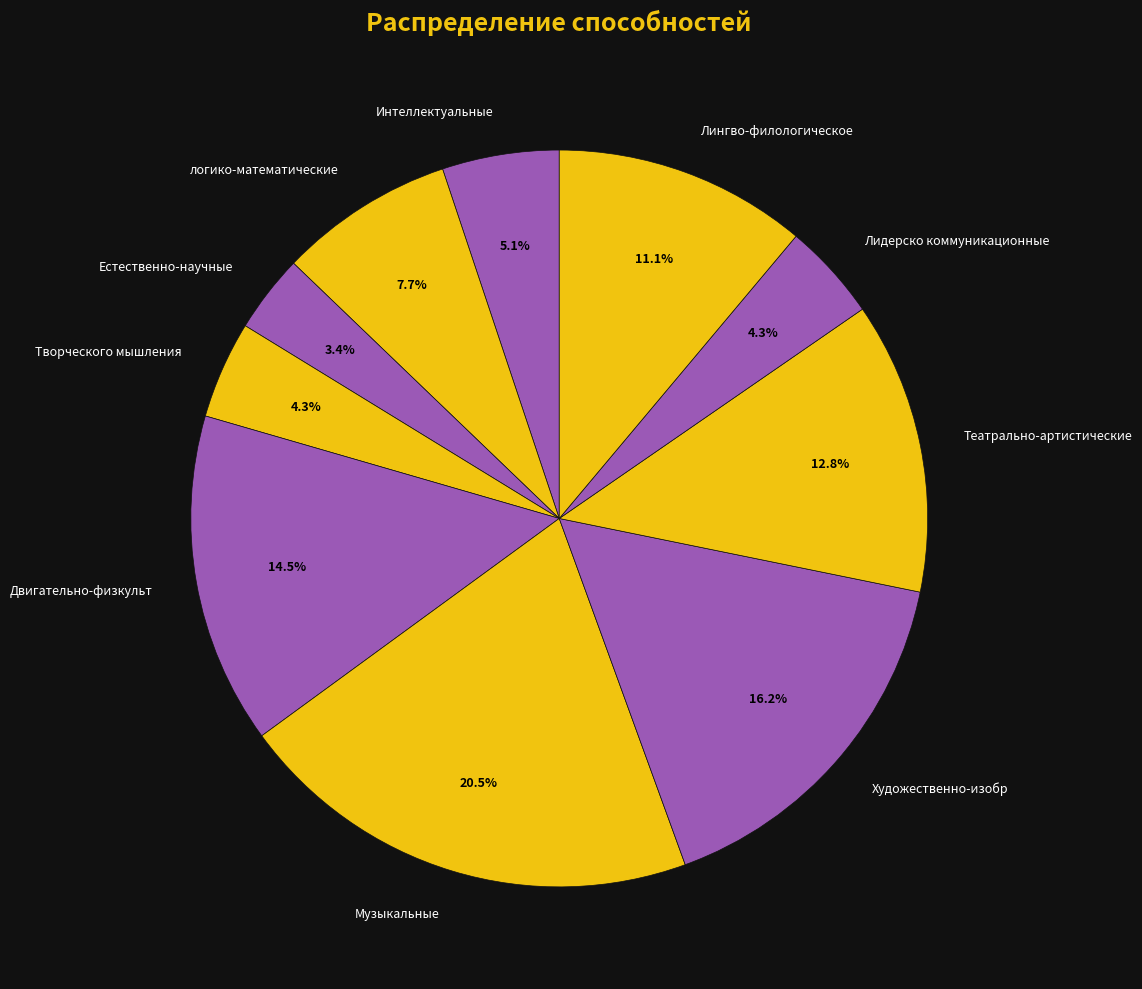

Is Двигательно-физкульт the majority of the pie?

No